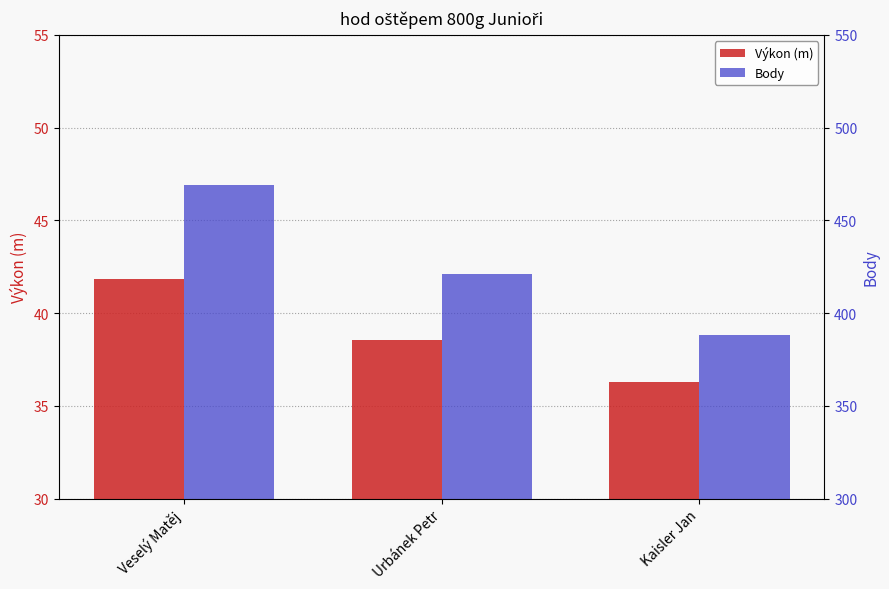

How many series are shown in this chart?

2